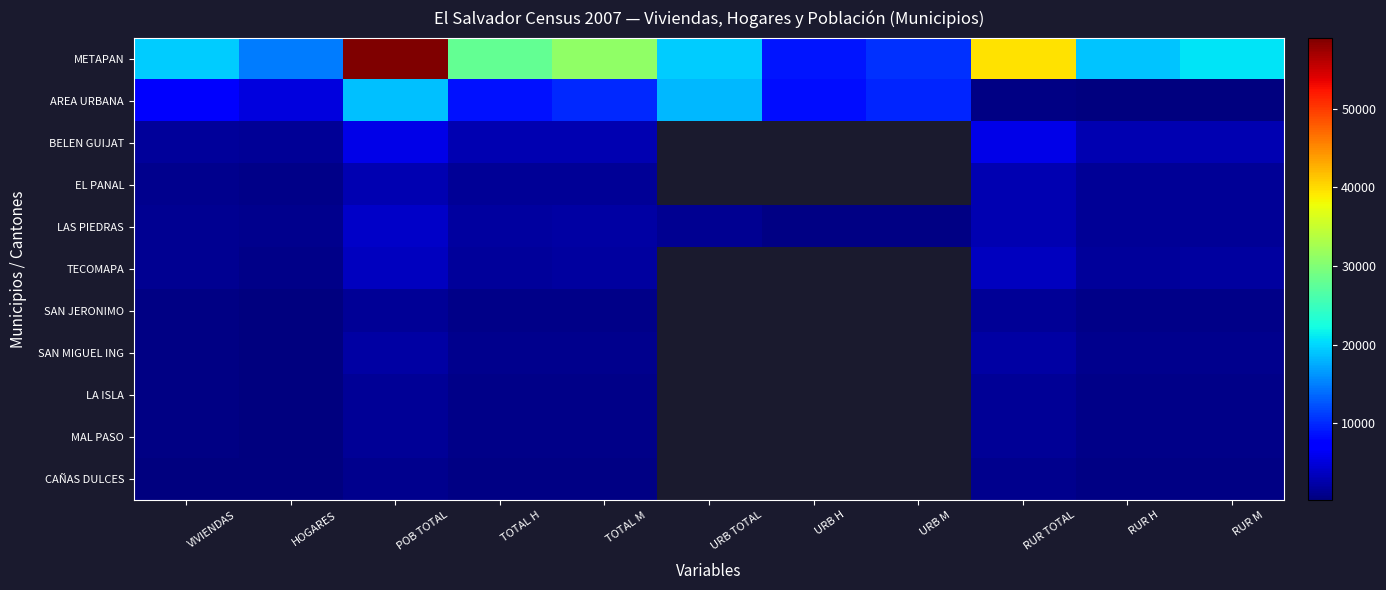

The BELEN GUIJAT series shows 2909.0 at TOTAL M. True or false?

True